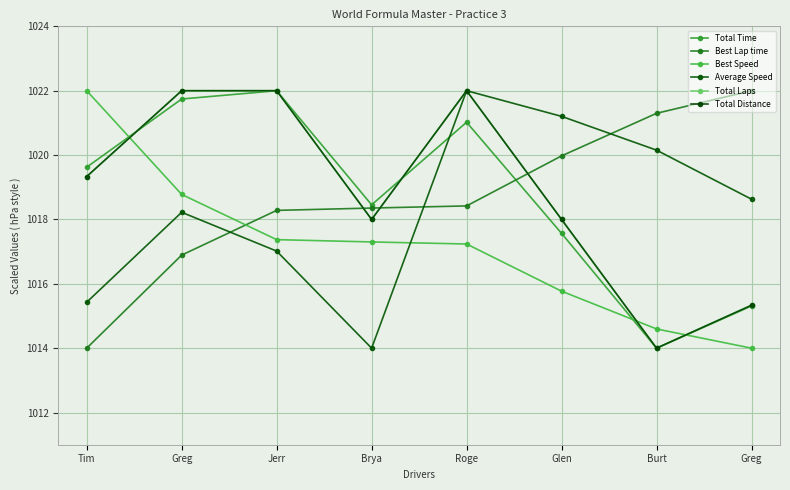

Reading left to right, transcribe all the data shown in this chart.

Total Time: 1019.6	1021.7	1022.0	1018.5	1021.0	1017.6	1014.0	1015.3
Best Lap time: 1014.0	1016.9	1018.3	1018.4	1018.4	1020.0	1021.3	1022.0
Best Speed: 1022.0	1018.8	1017.4	1017.3	1017.2	1015.8	1014.6	1014.0
Average Speed: 1015.4	1018.2	1017.0	1014.0	1022.0	1021.2	1020.2	1018.6
Total Laps: 1019.3	1022.0	1022.0	1018.0	1022.0	1018.0	1014.0	1015.3
Total Distance: 1019.3	1022.0	1022.0	1018.0	1022.0	1018.0	1014.0	1015.3